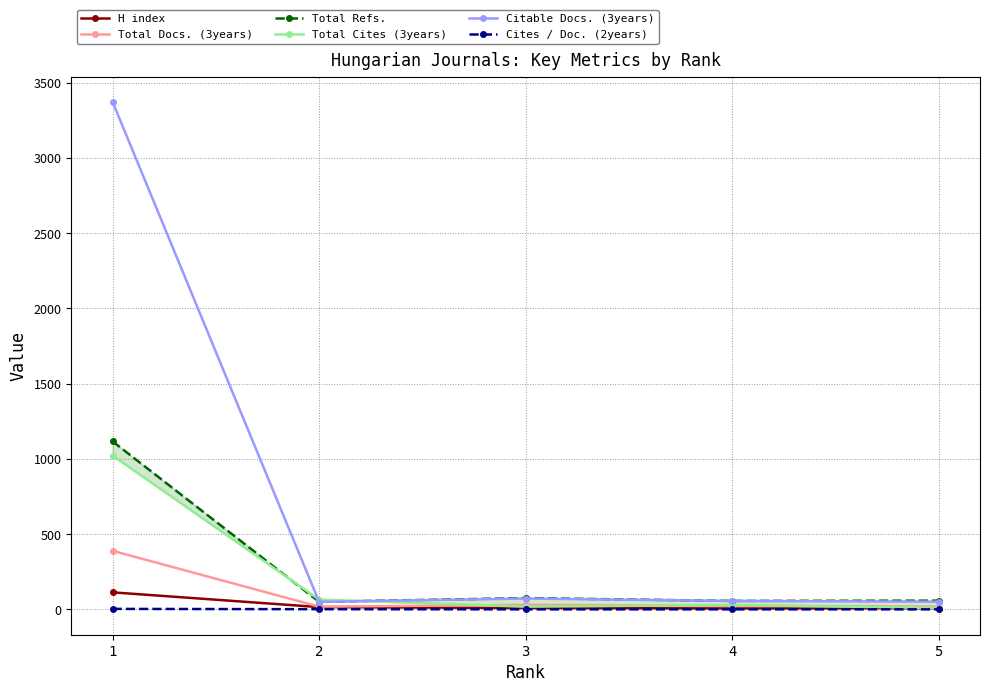

At which category is the sum across all series the highest?

1